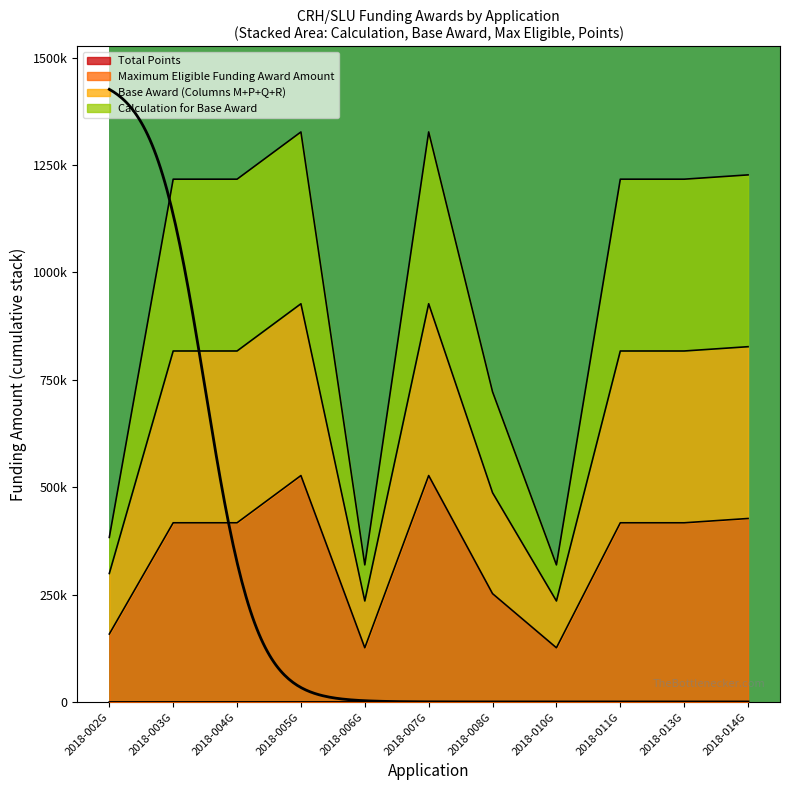

Does the chart have visible grid lines?

No